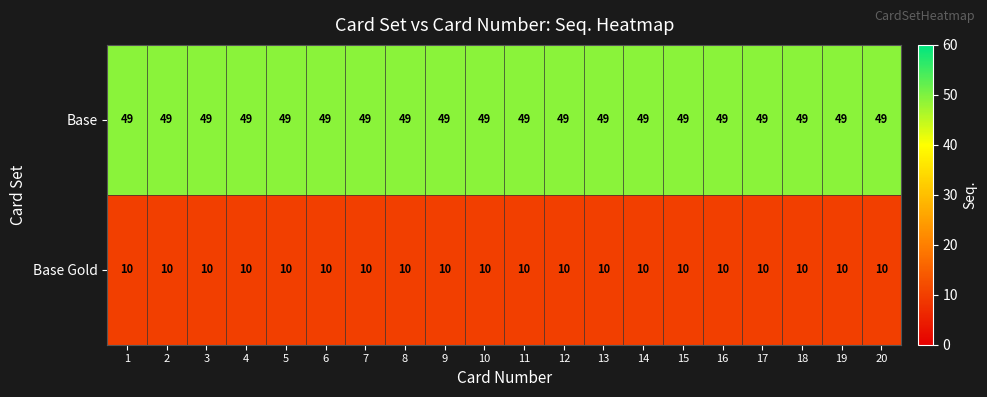

What is the total value across all series at 14?

59